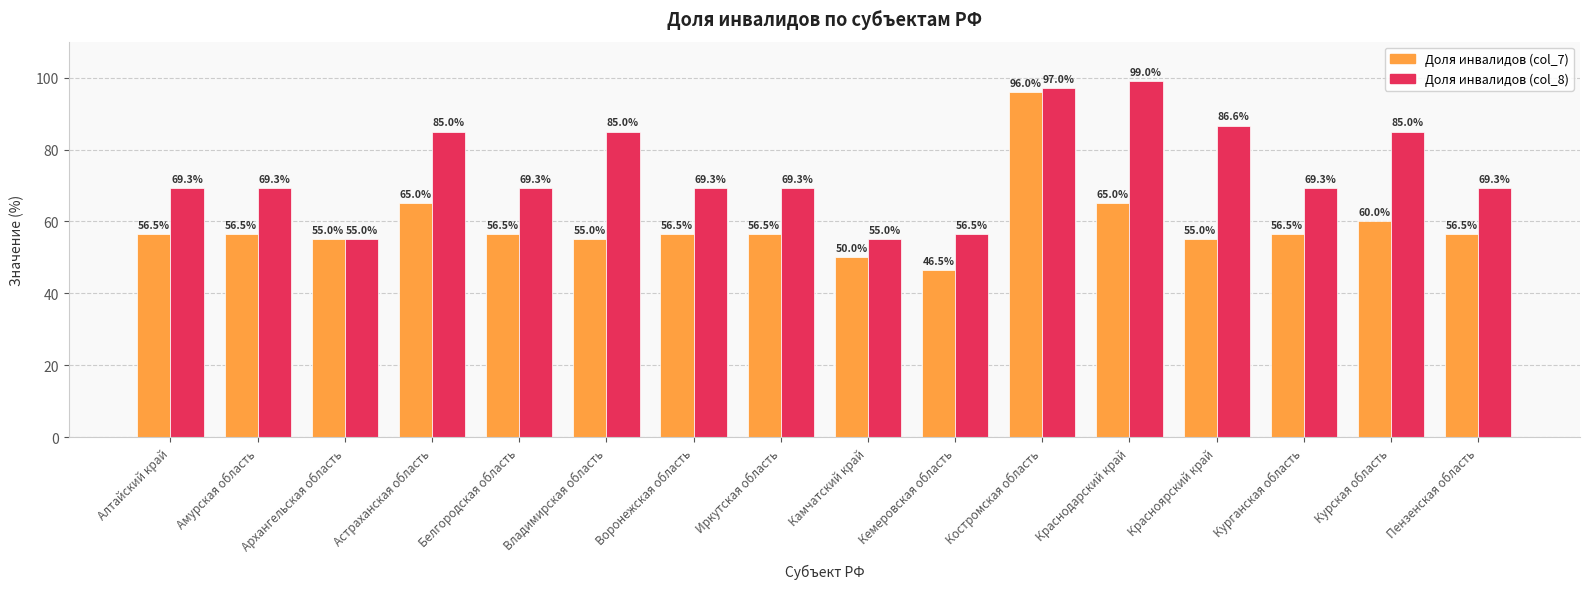

Reading right to left, what are all the values shown in this chart?

Доля инвалидов (col_7): 56.5	60.0	56.5	55.0	65.0	96.0	46.5	50.0	56.5	56.5	55.0	56.5	65.0	55.0	56.5	56.5
Доля инвалидов (col_8): 69.3	85.0	69.3	86.6	99.0	97.0	56.5	55.0	69.3	69.3	85.0	69.3	85.0	55.0	69.3	69.3